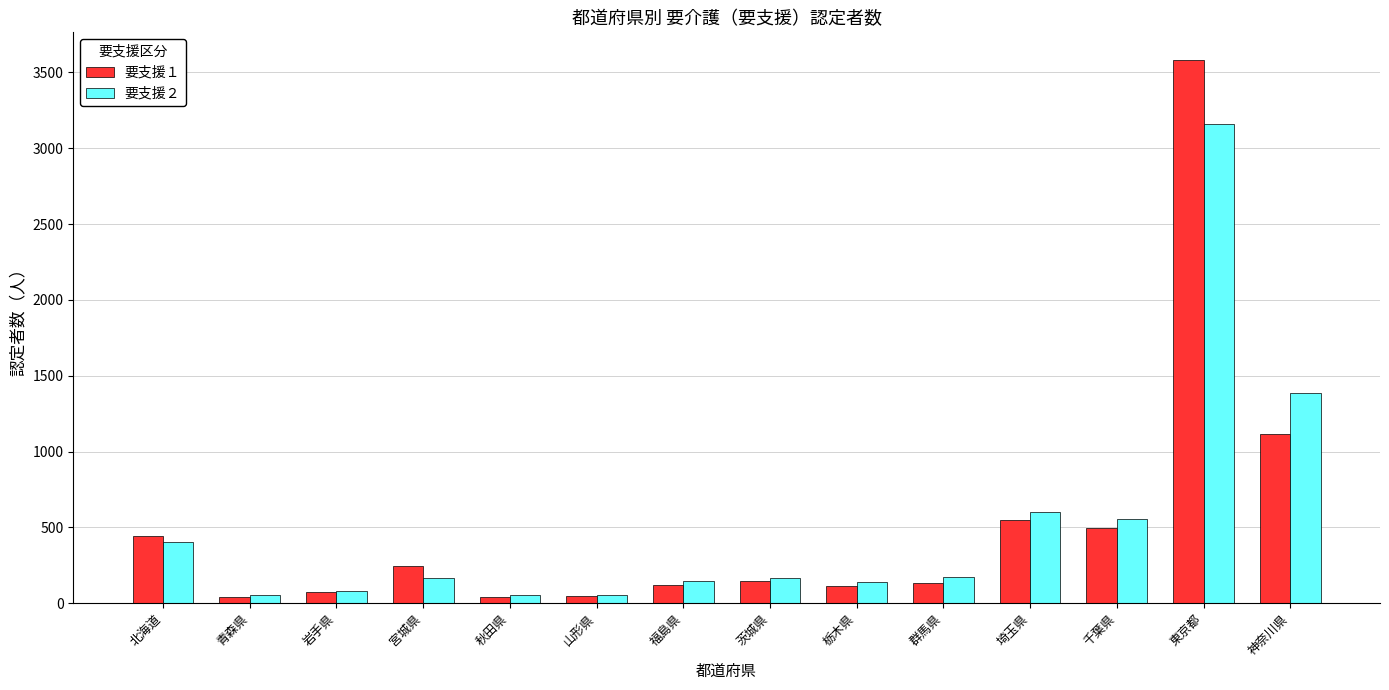

How many groups of bars are there?

14